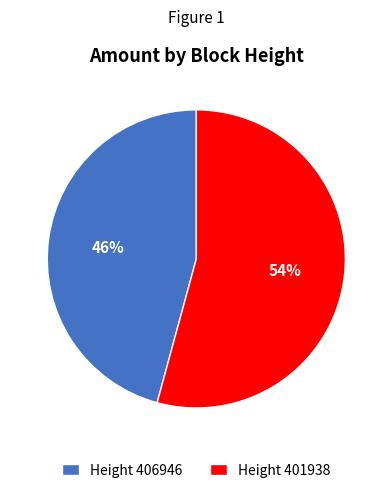

True or false: Height 406946 accounts for 46% of the total.

True